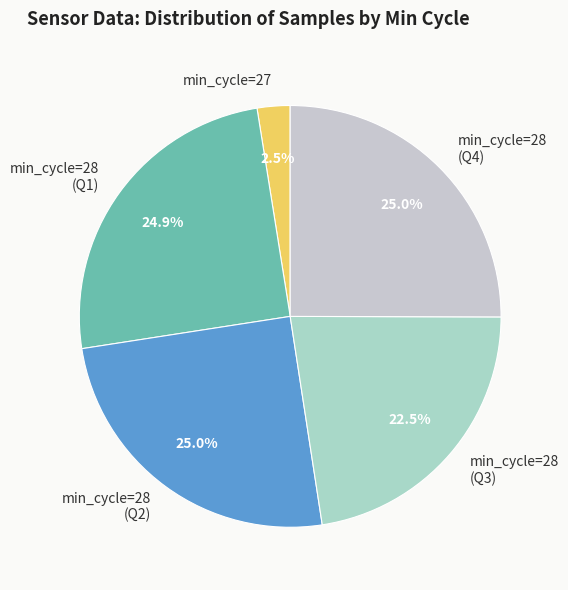

Is there any slice that represents more than half of the pie?

No